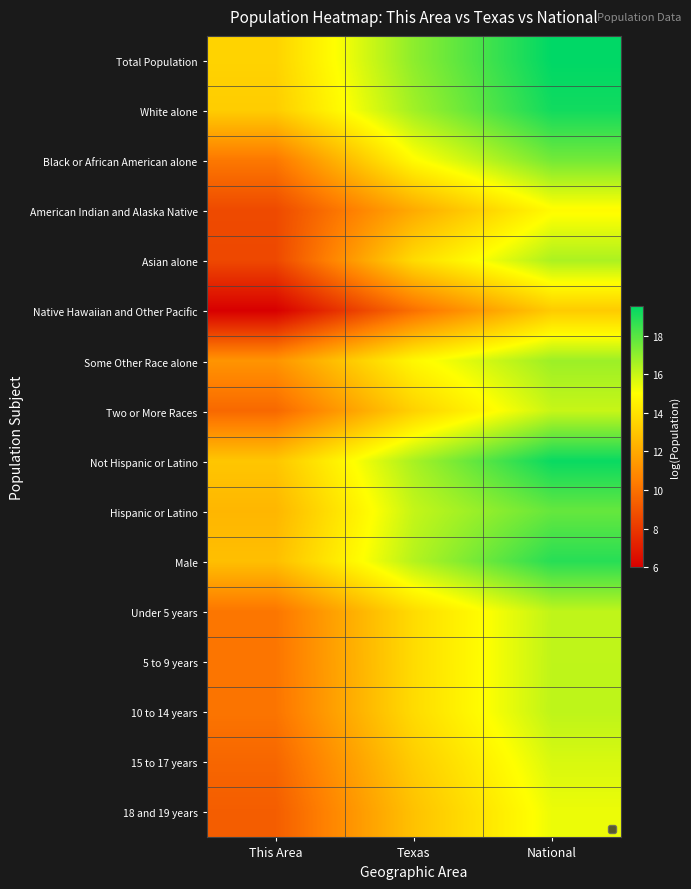

What is the total value across all series at Texas?

229.1